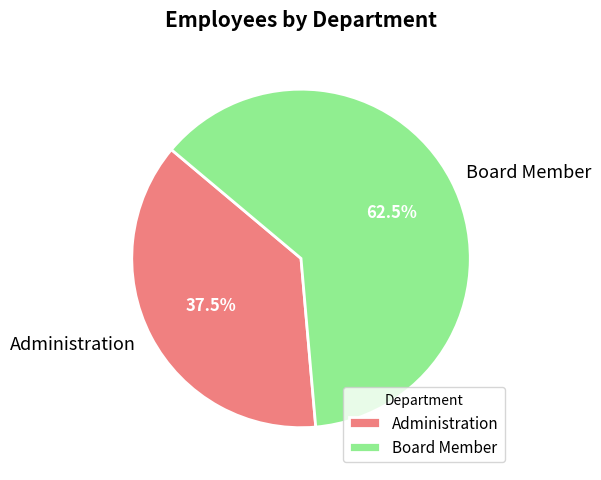

What portion of the pie excludes Administration?

62.5%